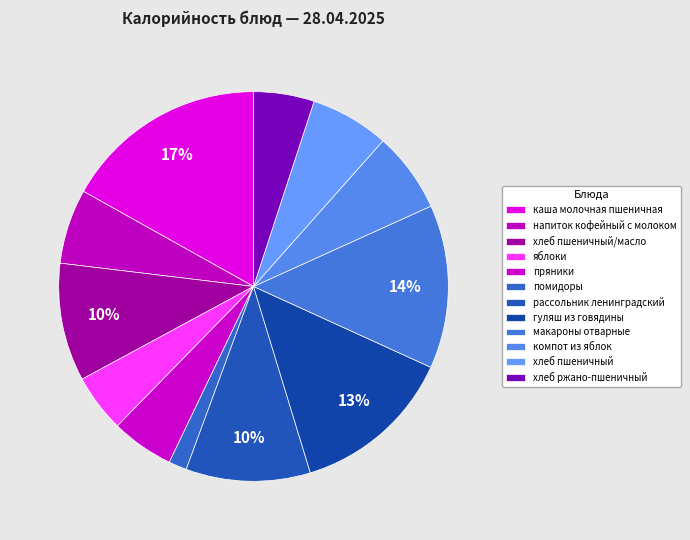

What percentage do напиток кофейный с молоком and хлеб ржано-пшеничный together represent?

11.2%